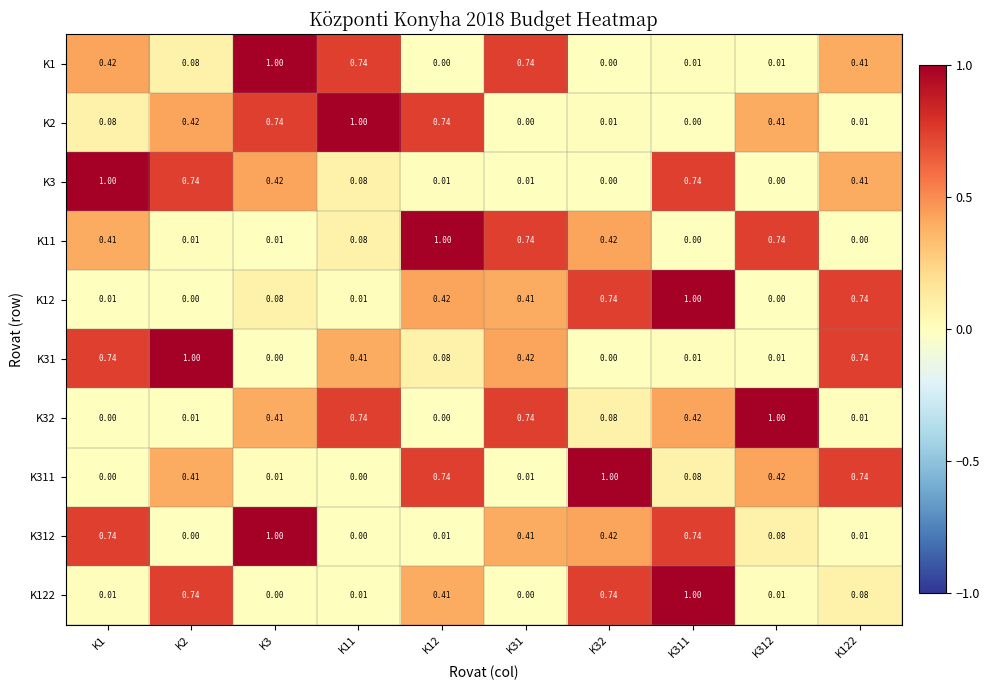

What is the difference between the highest and lowest values at K11?

1.0